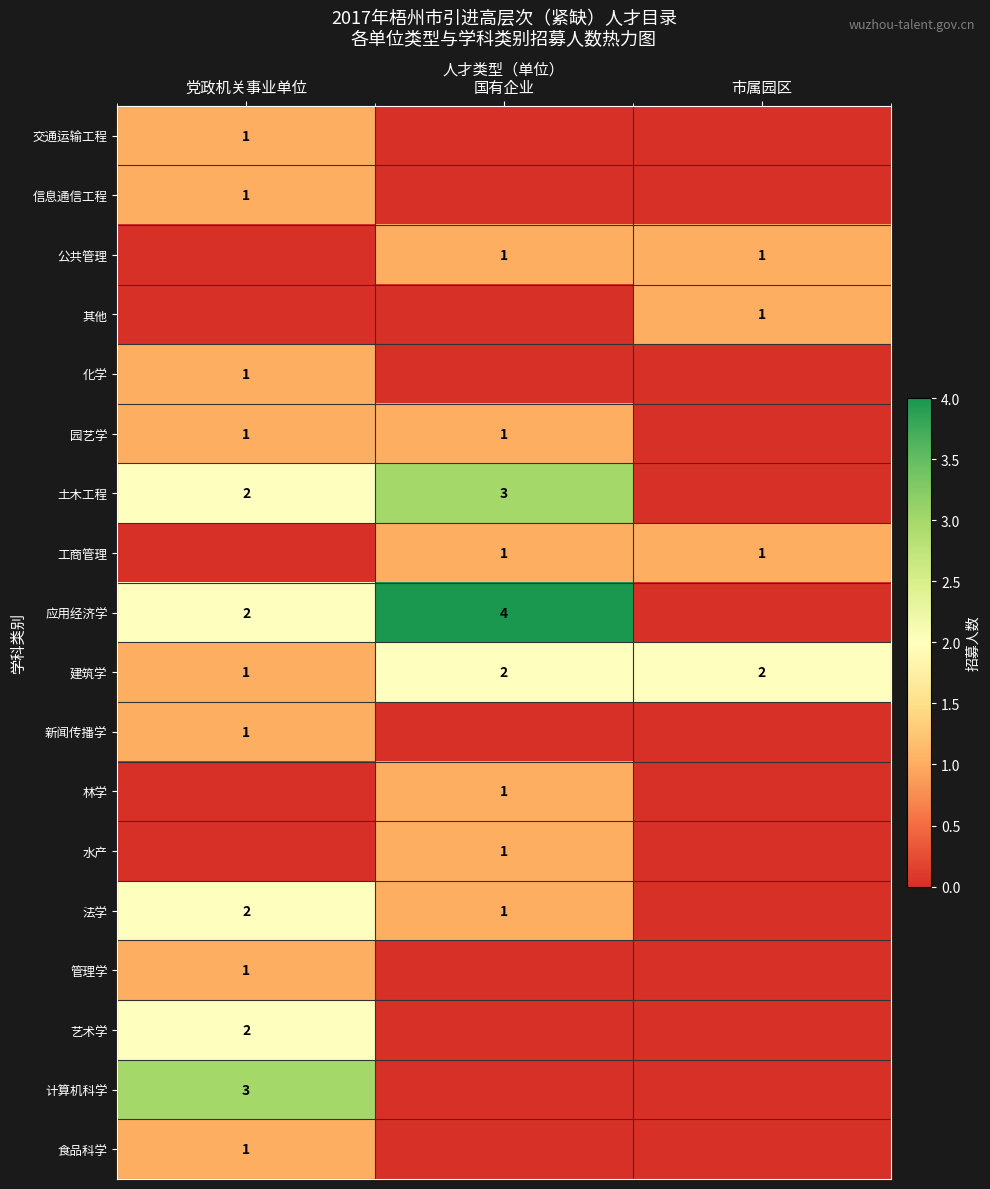

Is it true that 建筑学 equals 2 at 国有企业?

True